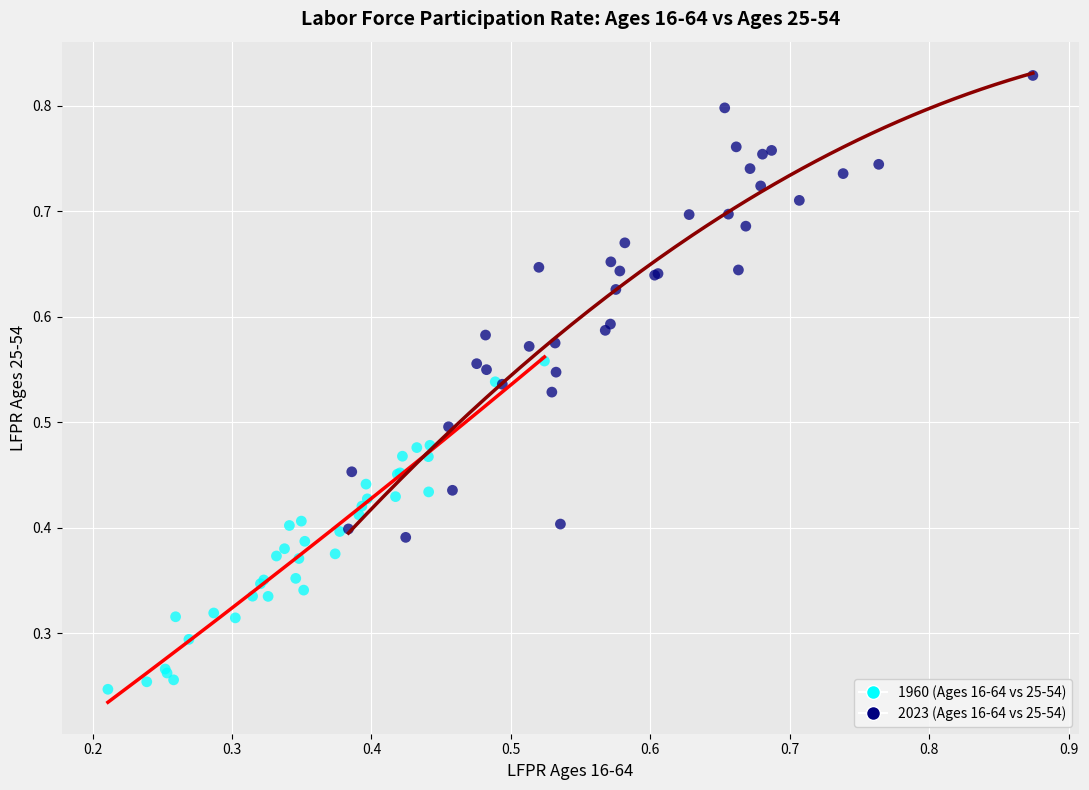

Which series has the widest spread of Y values?

2023 (Ages 16-64 vs 25-54)